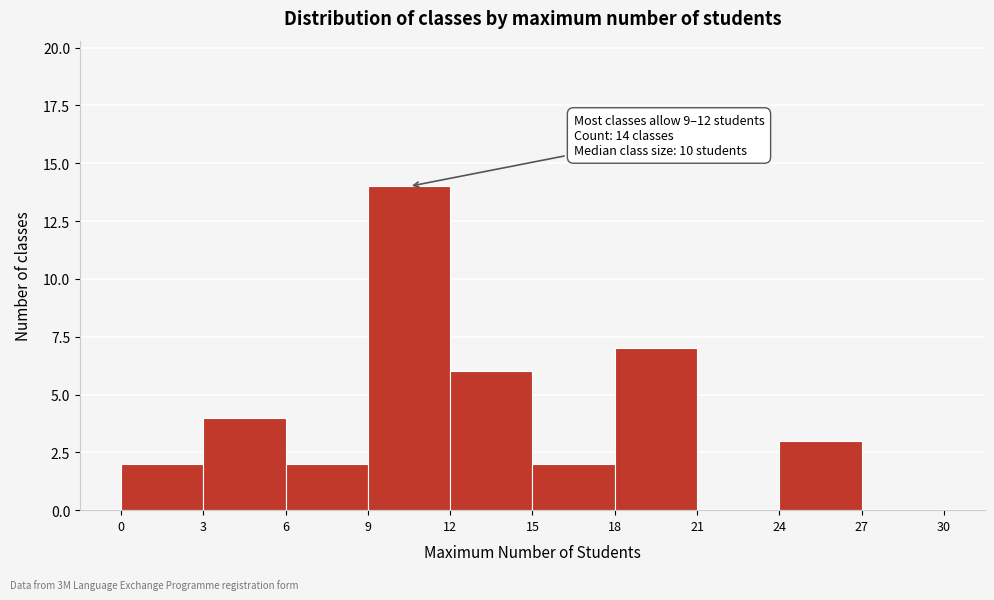

Which range on the x-axis has the tallest bar?

9 to 12